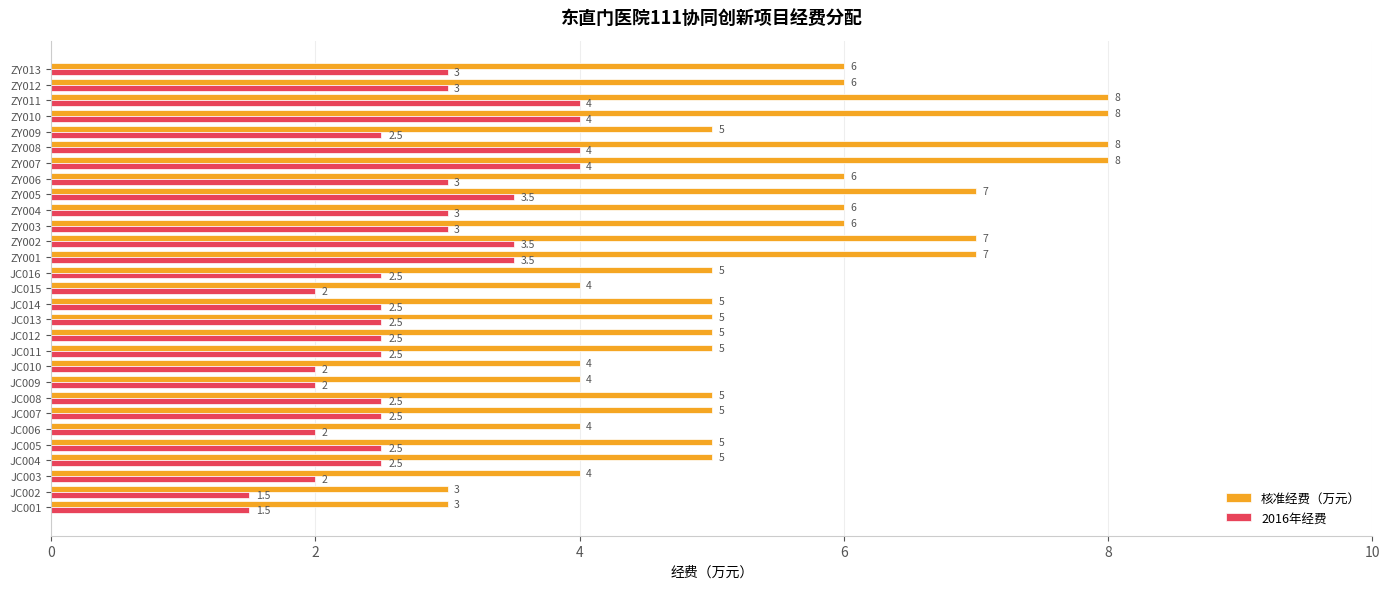

What is the sum of the 2016年经费 values at JC005 and ZY002?

6.0